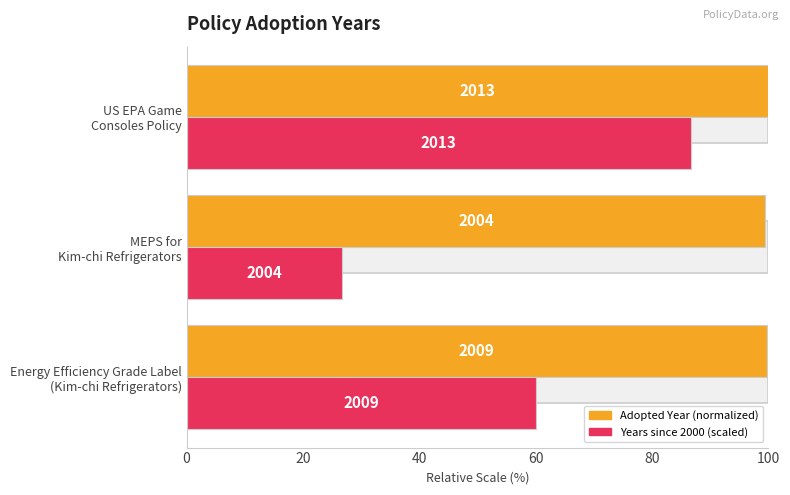

What is the total value across all series at US EPA Game Consoles Policy?

186.6